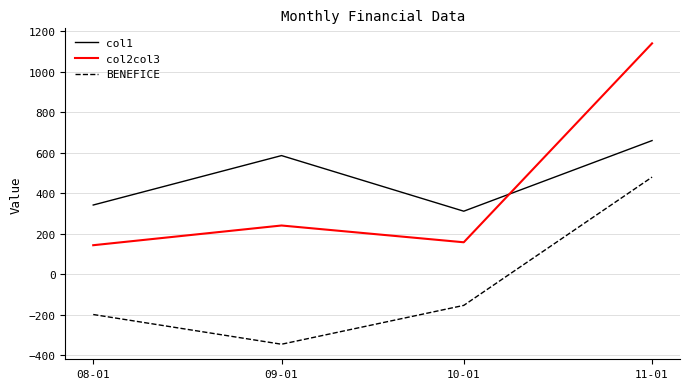

Is this an area chart (filled region under the line)?

No